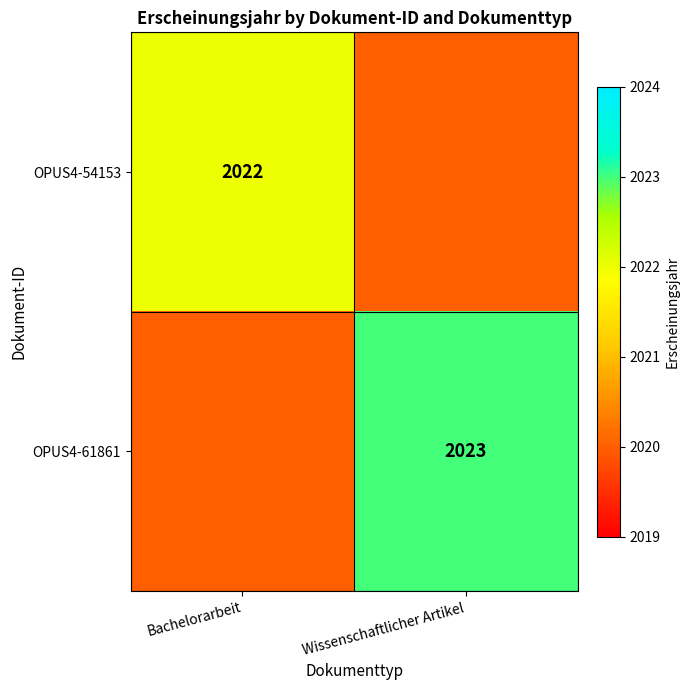

True or false: OPUS4-61861 has a value of 1337 at Wissenschaftlicher Artikel.

False